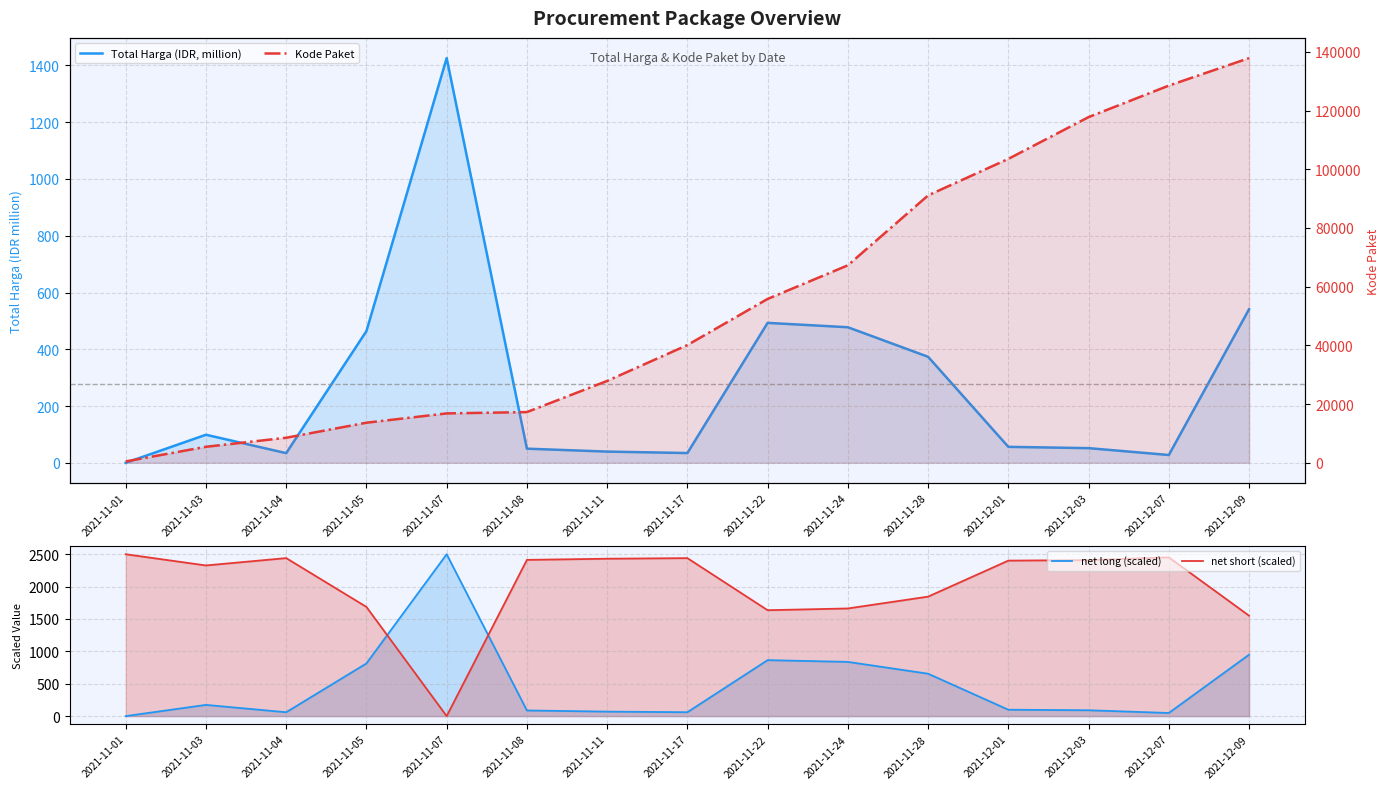

At how many categories does at least one series exceed 58590?

6